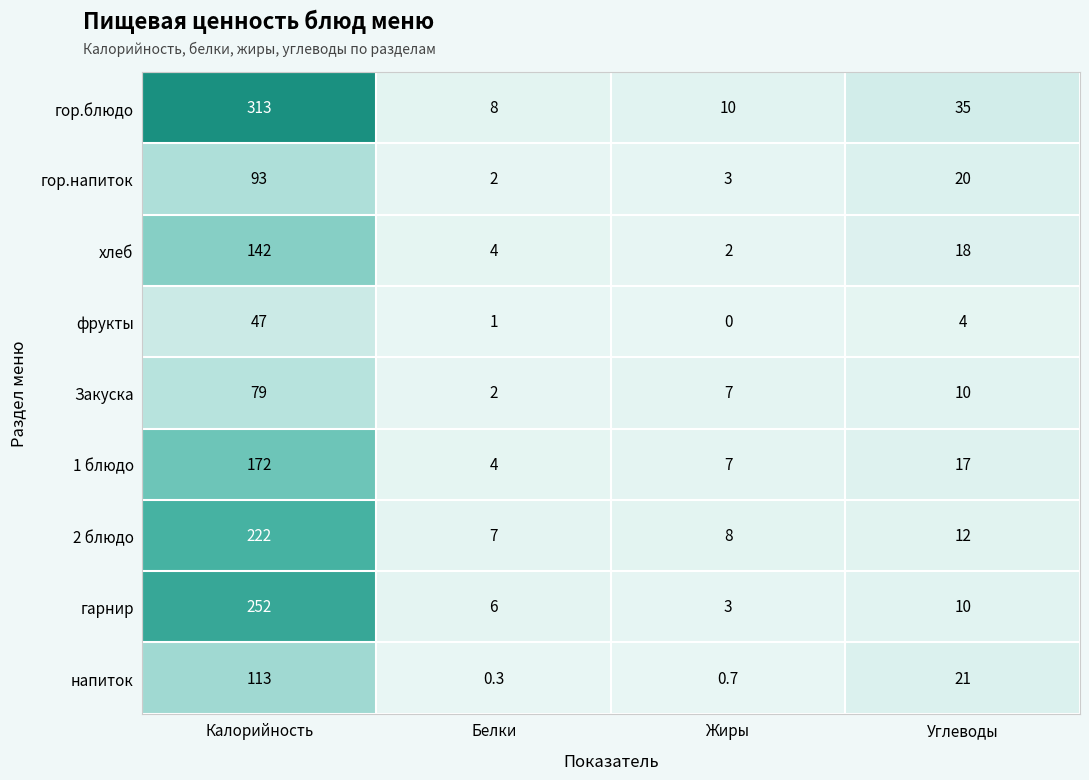

Which series has the largest range (max minus min)?

гор.блюдо